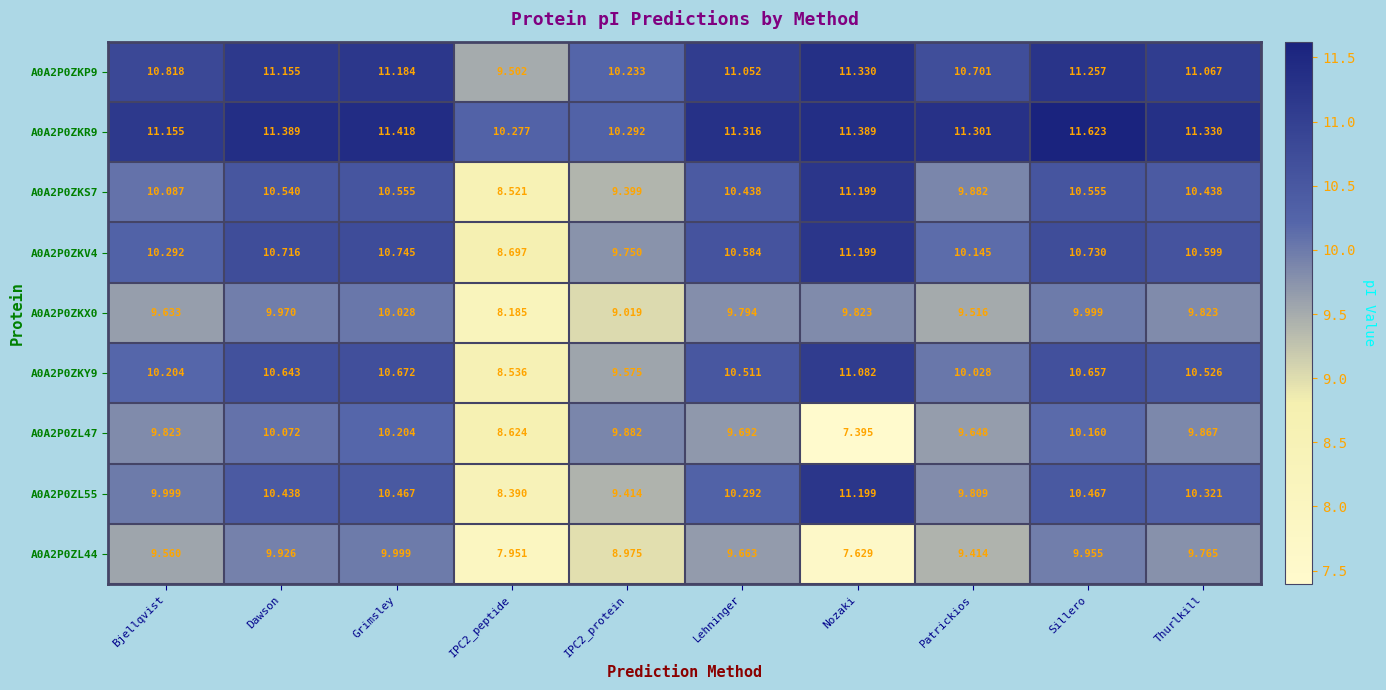

At which category does the chart reach its minimum across all series?

Nozaki